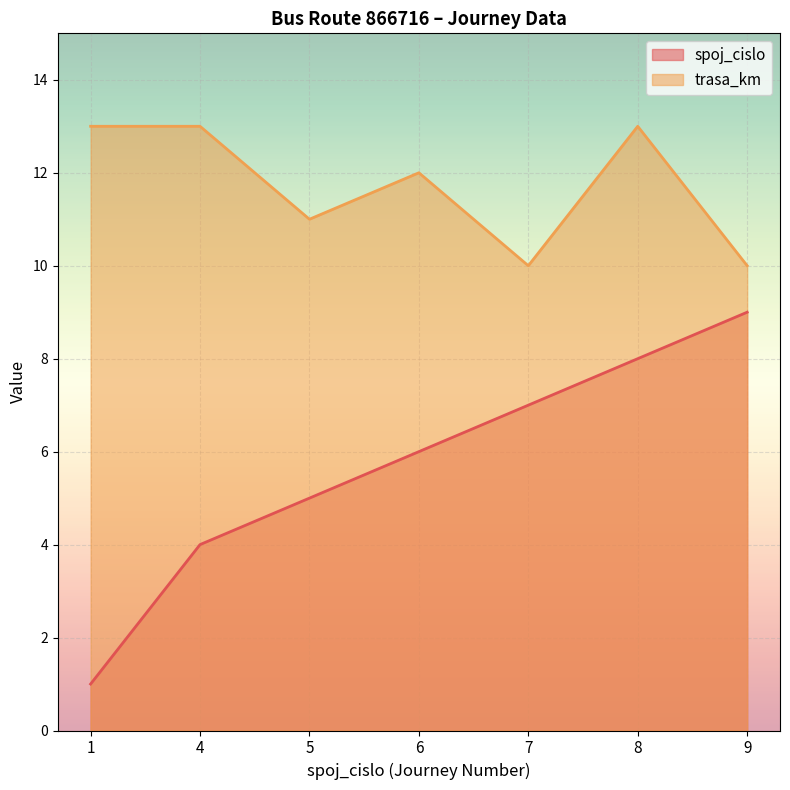

Which series changed the most between 1 and 4?

spoj_cislo